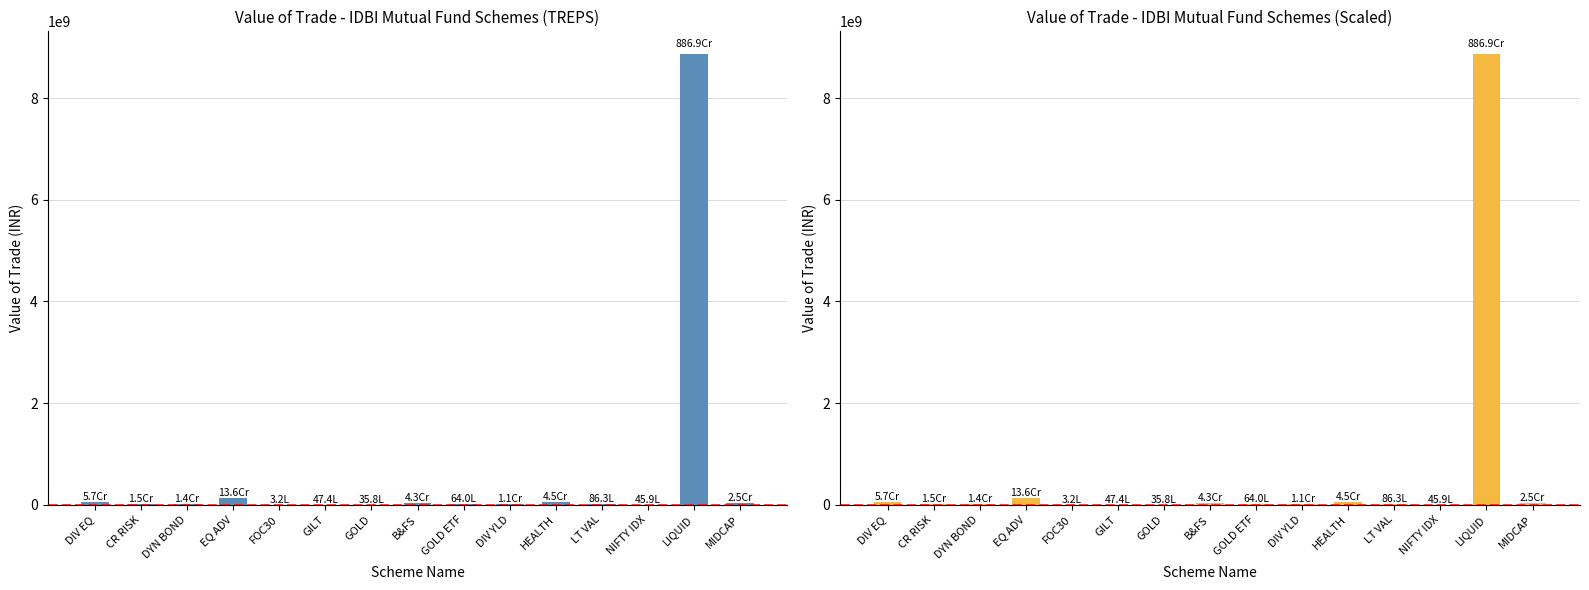

What position from the left is NIFTY IDX?

13